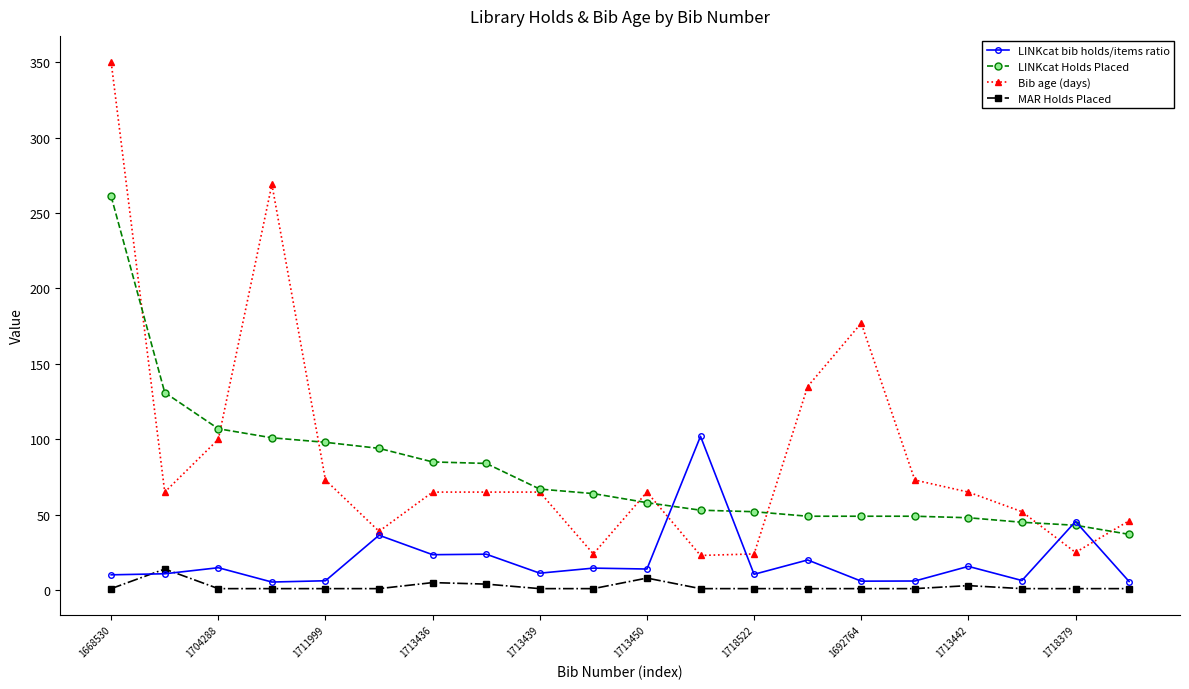

True or false: LINKcat bib holds/items ratio has more than 0 interior local peaks.

True